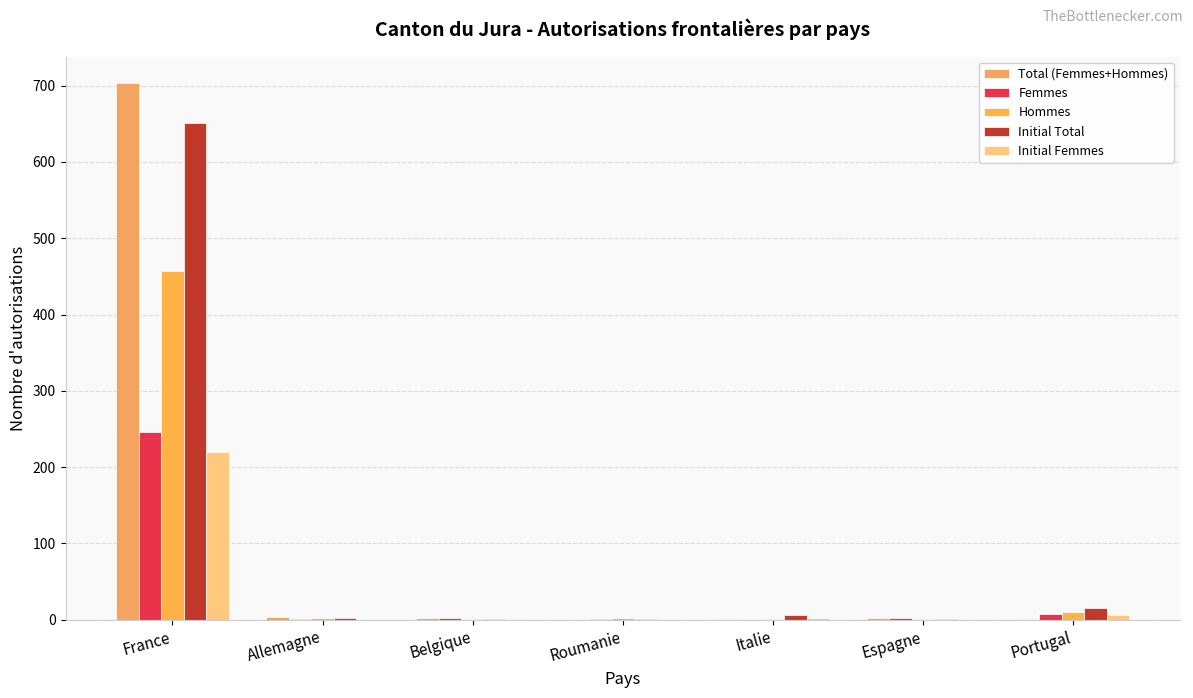

Which series has the widest spread of values?

Total (Femmes+Hommes)